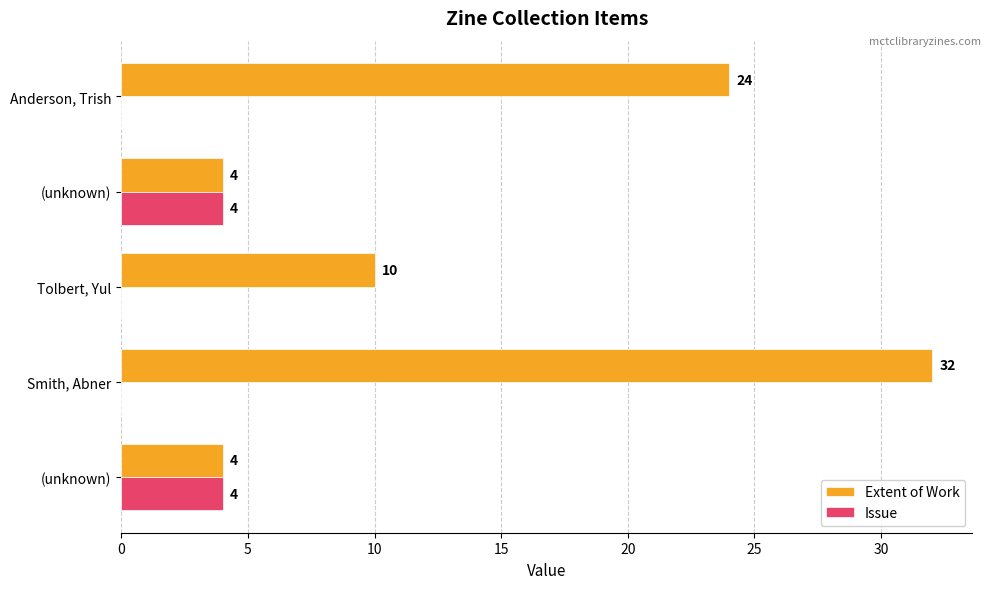

List the series in order of their overall mean, highest first.

Extent of Work, Issue